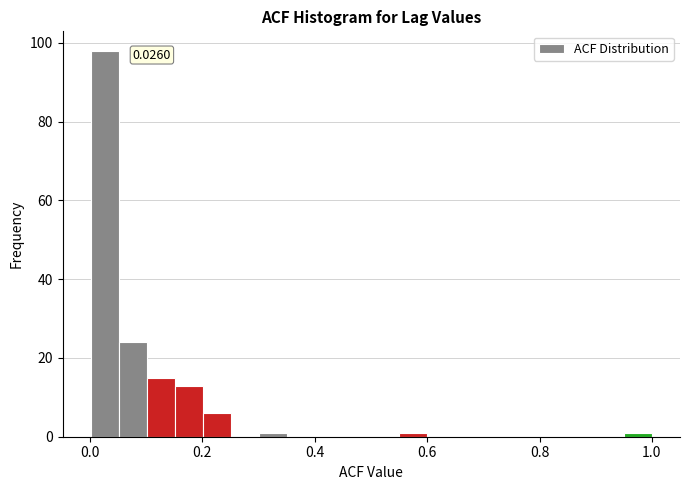

Around what value on the x-axis is the tallest bar? Give the approximate position of its centre, as read against the axis.

0.02